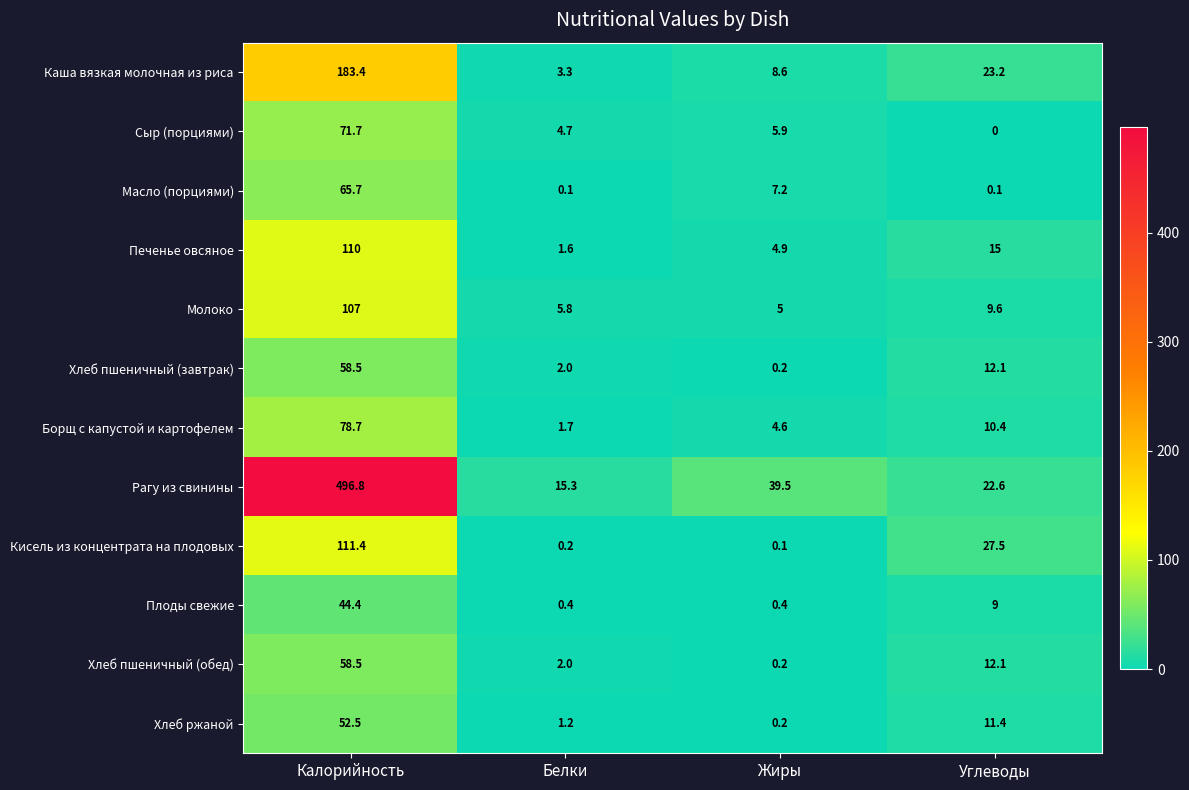

What is the sum of the Хлеб ржаной values at Углеводы and Калорийность?

63.9